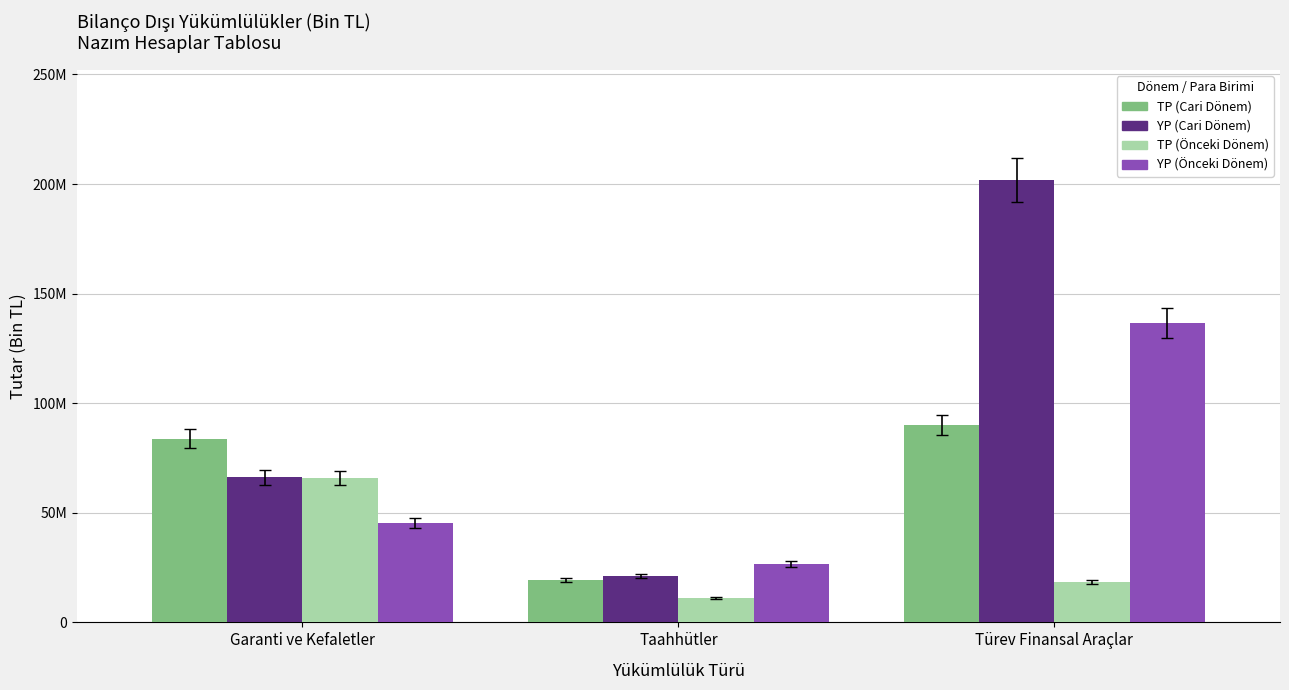

What are all the series names shown in the legend?

TP (Cari Dönem), YP (Cari Dönem), TP (Önceki Dönem), YP (Önceki Dönem)